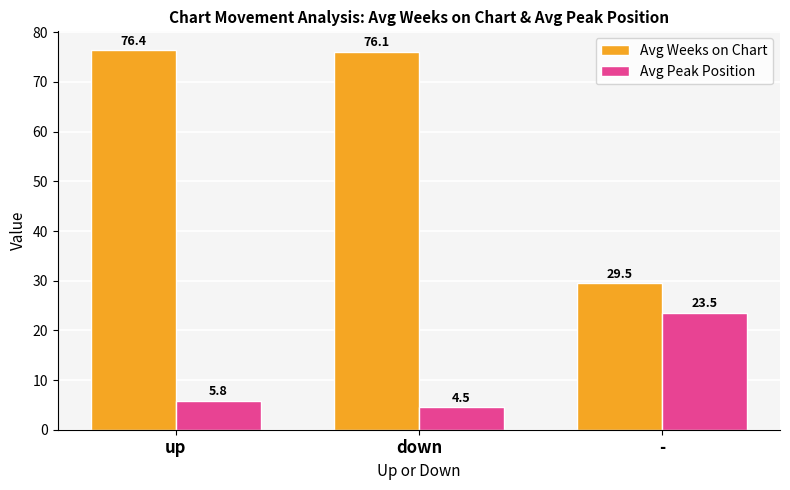

Which series changed the most between up and down?

Avg Peak Position